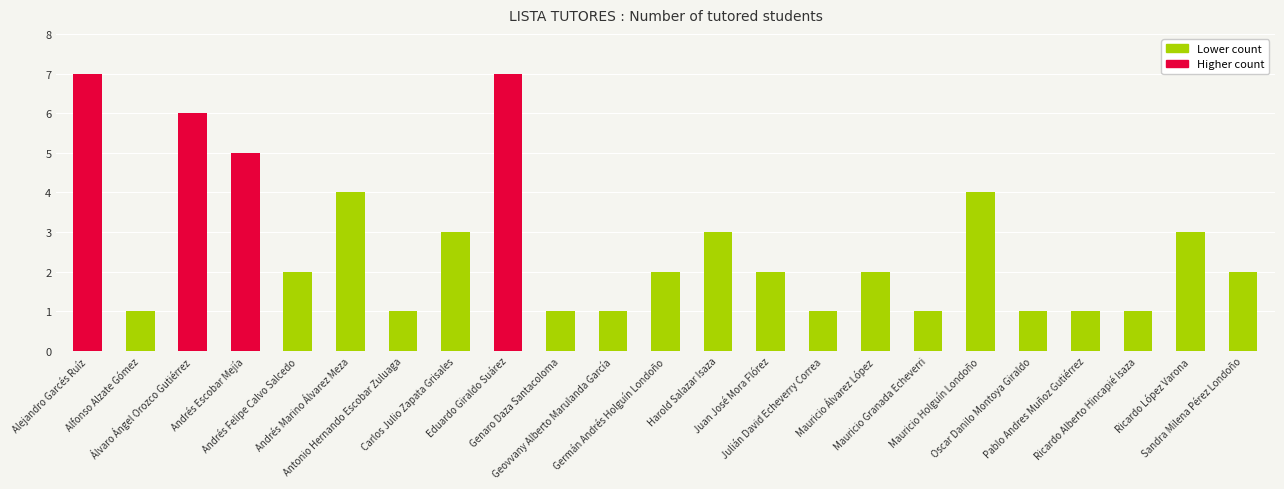

What is the difference between the maximum and minimum values?

6